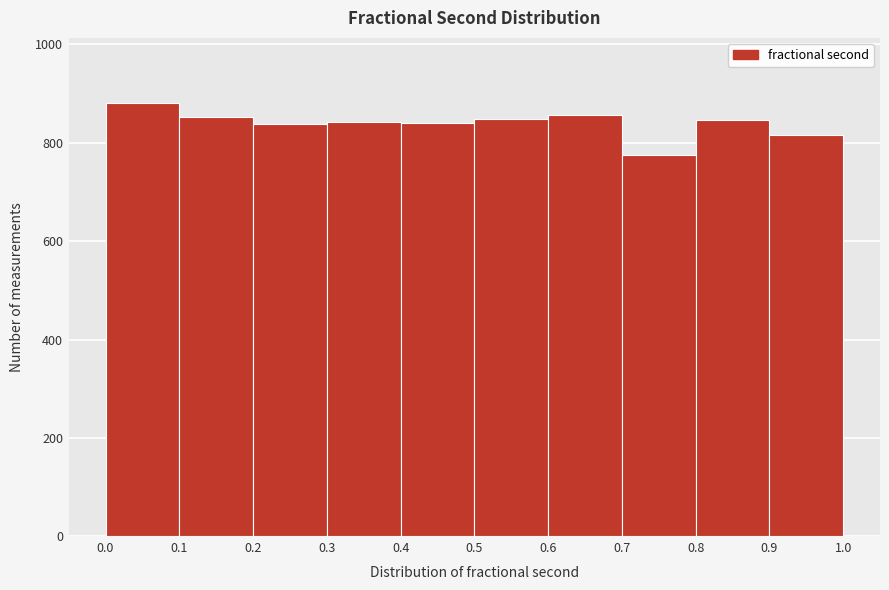

Over which range of the x-axis is the bar tallest?

0.0 to 0.1